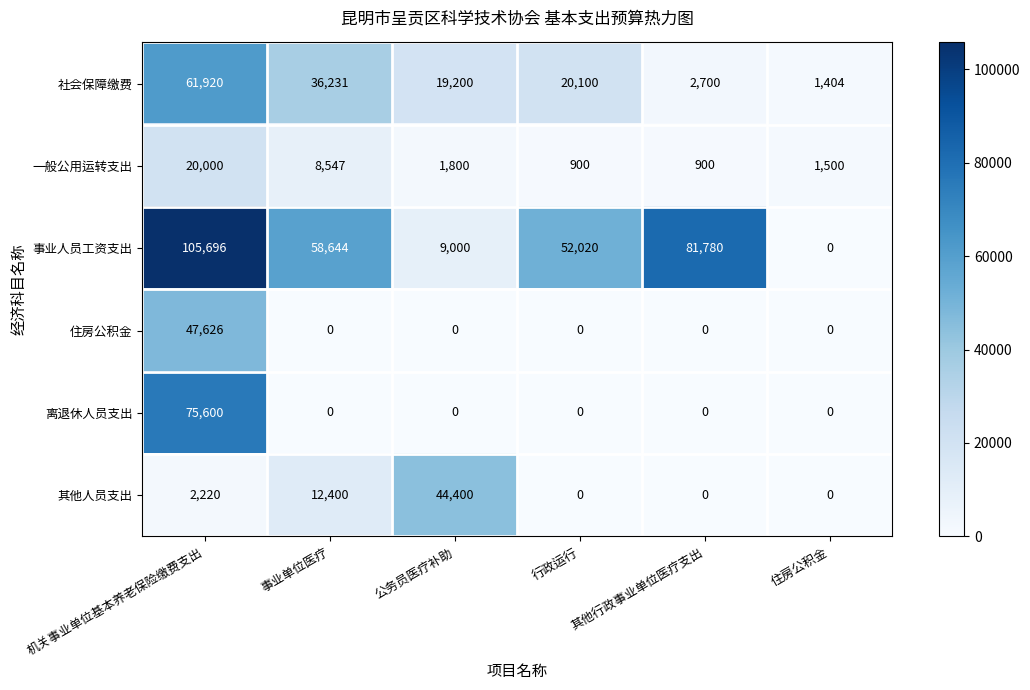

What is the average value of the 其他人员支出 series?

9837